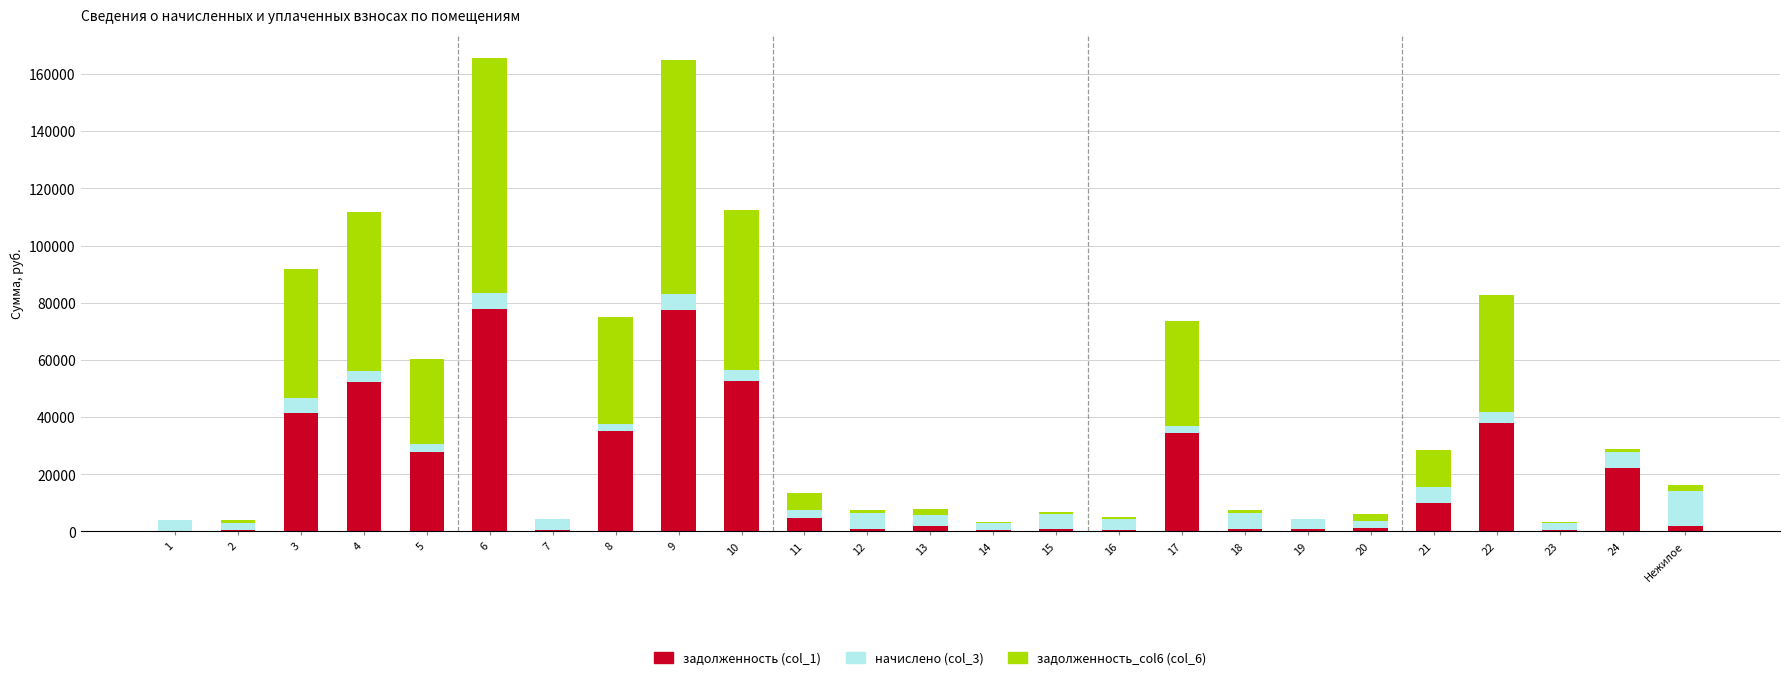

What is the maximum value for задолженность (col_1)?

77689.7